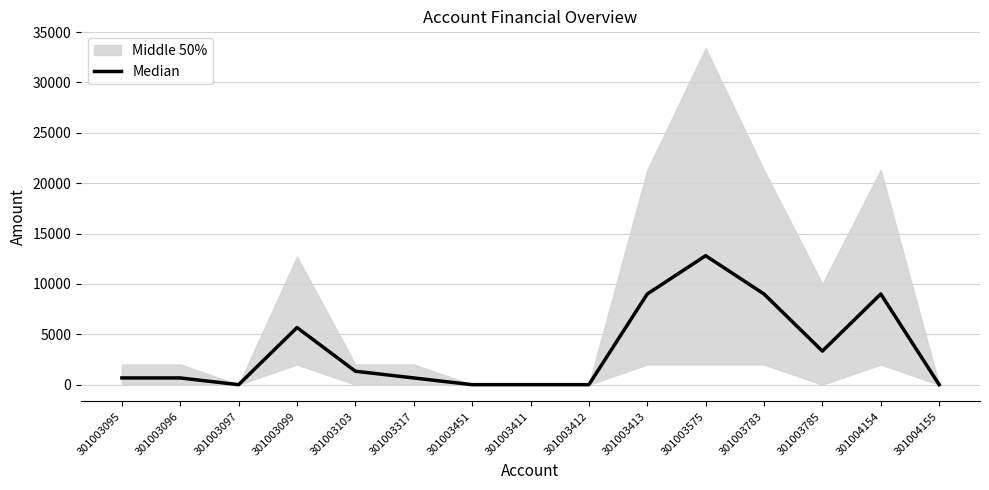

What is the sum of all values?

52133.3